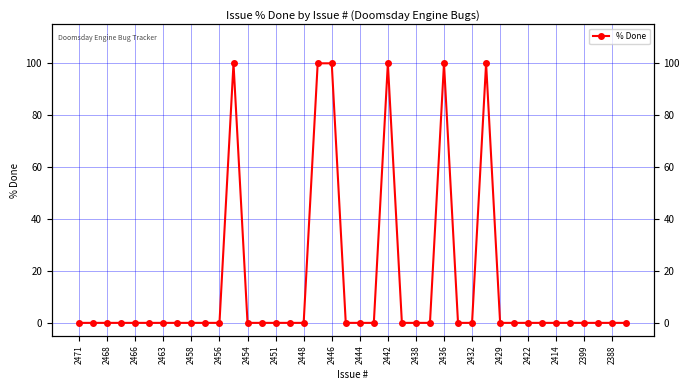

Does the chart display data point markers on the line(s)?

Yes